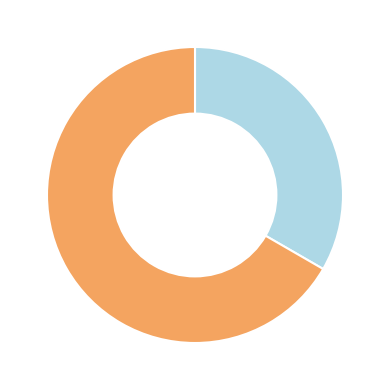

Is there a majority slice in this chart?

Yes